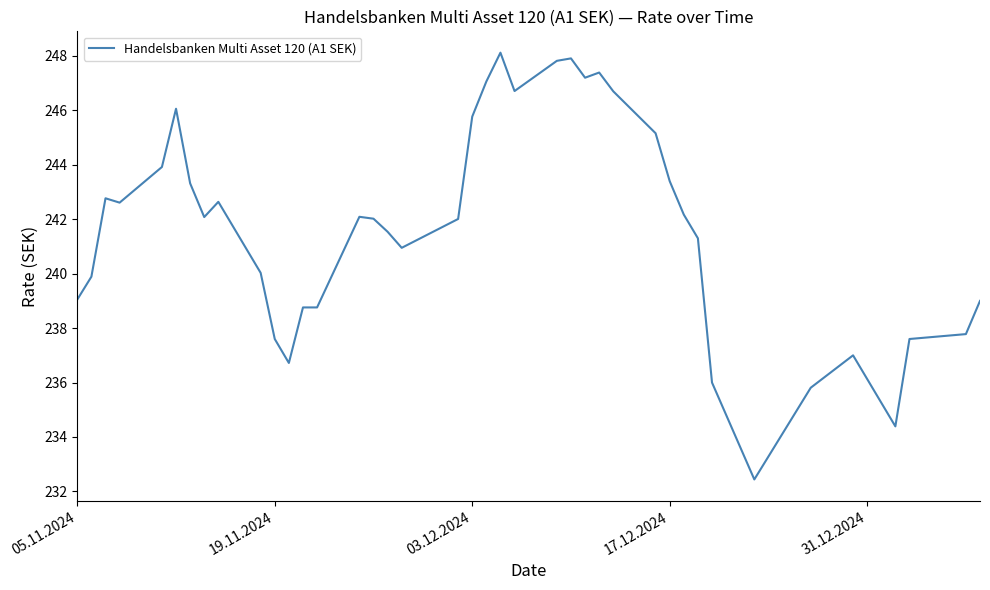

What is the difference between the maximum and minimum values?

15.7